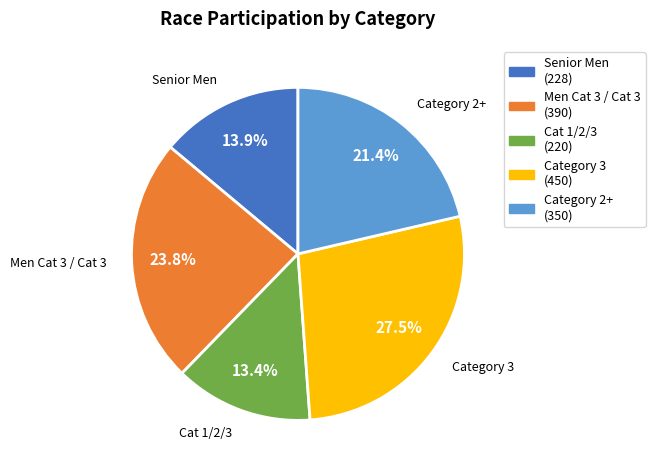

Which slice is the largest?

Category 3 (450)